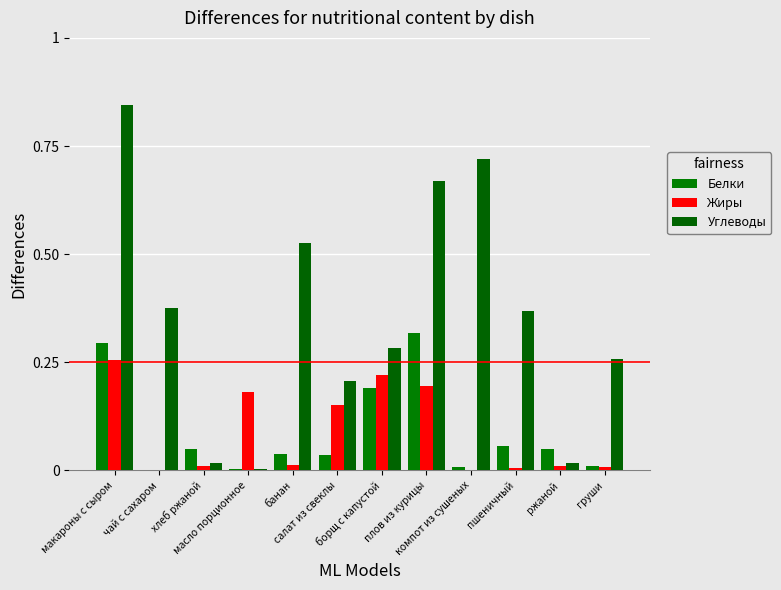

Are the bars grouped side by side (vs. stacked)?

Yes